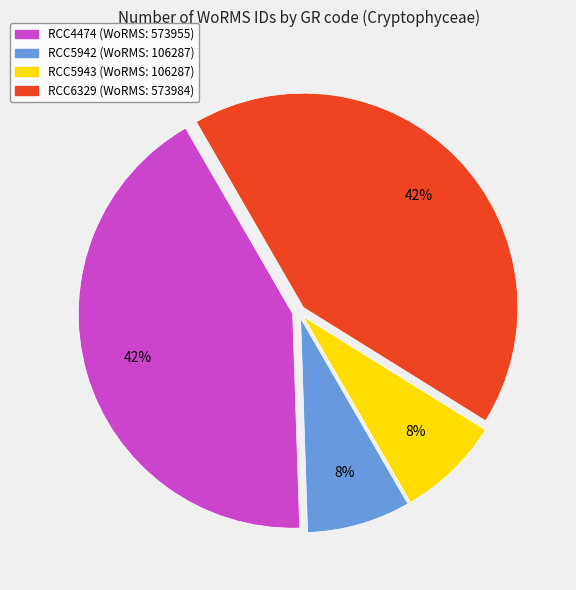

To the nearest percent, what percentage of the pie is RCC6329?

42%